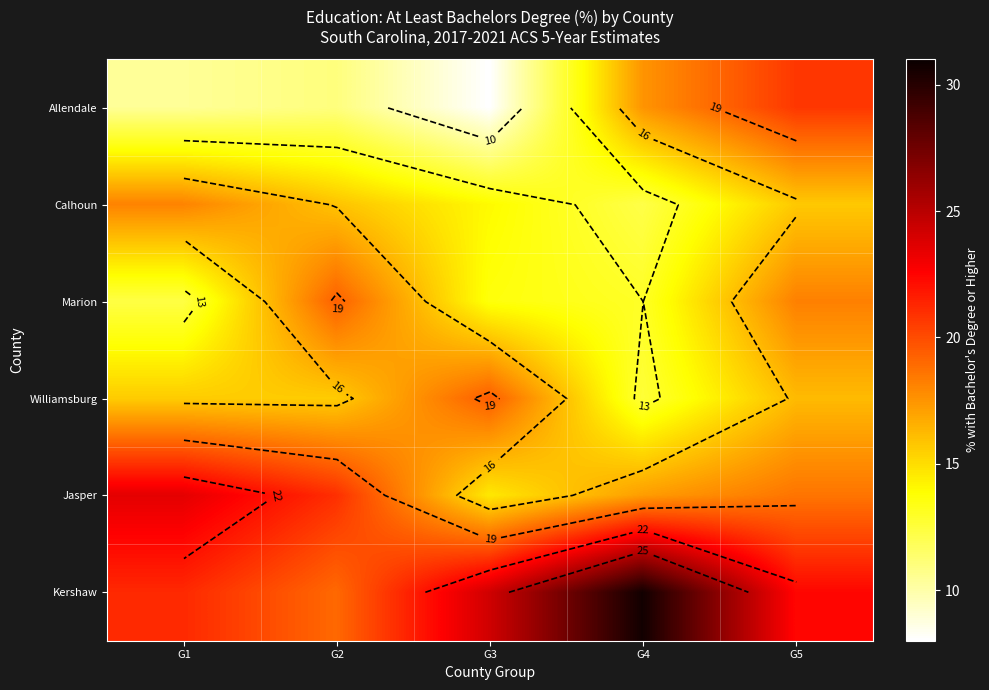

Between G3 and G4, which series saw the biggest shift?

Allendale